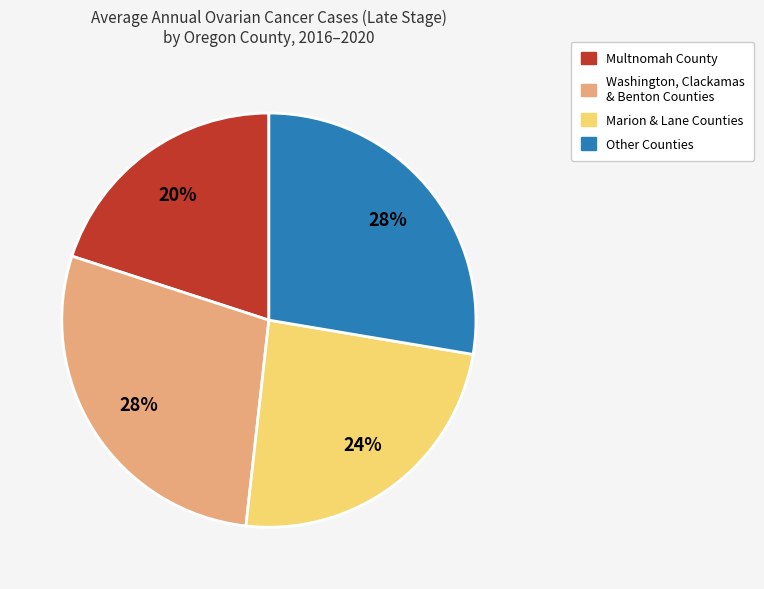

Is there a majority slice in this chart?

No